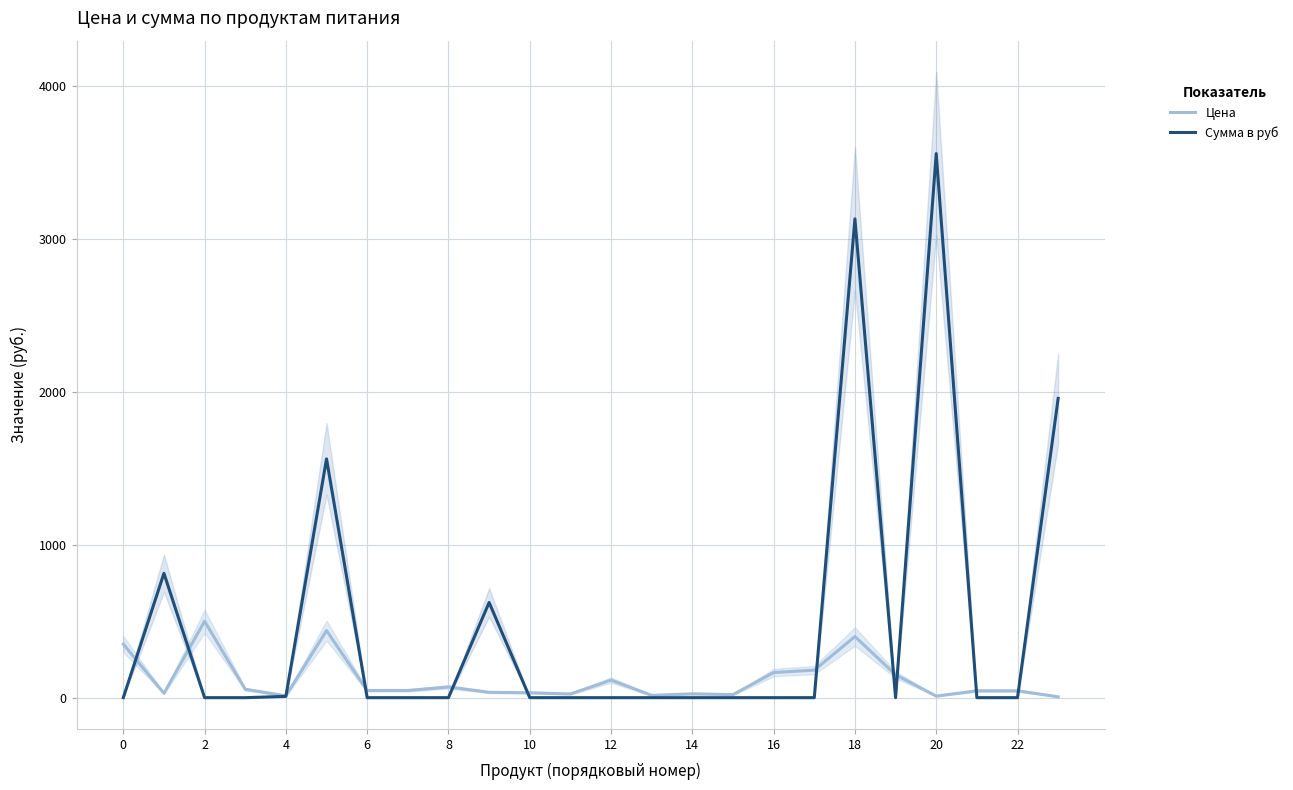

At which category is the sum across all series the highest?

20